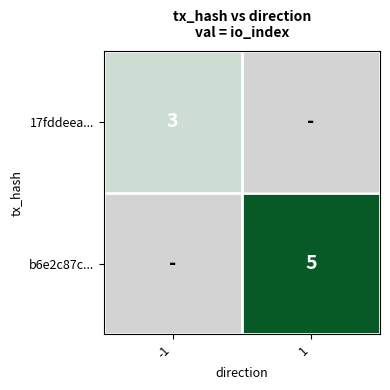

The value of b6e2c87c... at 1 is 5. True or false?

True